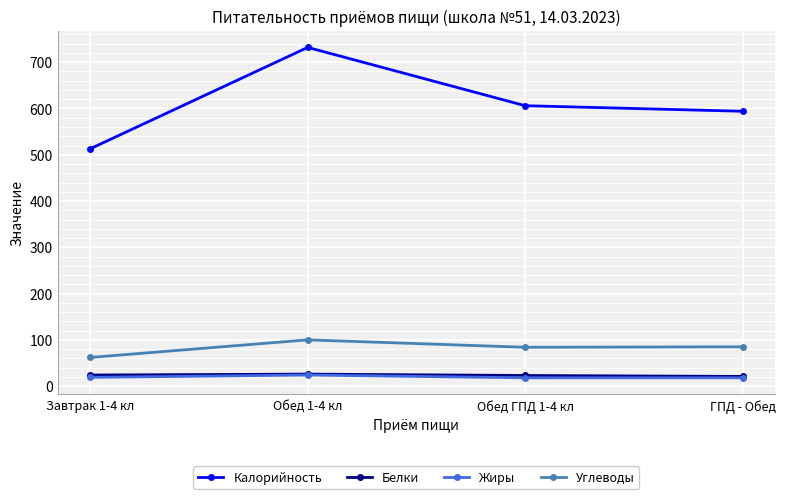

What is the average value of the Углеводы series?

83